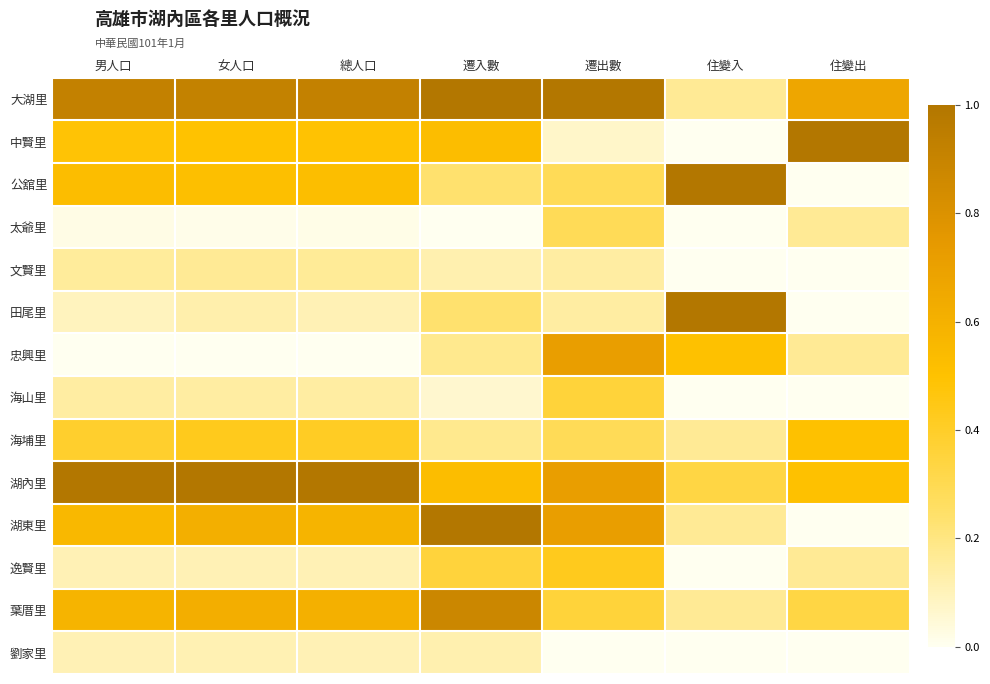

Reading right to left, list all the values displayed in this chart.

大湖里: 住變出=0.7	住變入=0.2	遷出數=1.0	遷入數=1.0	總人口=0.9	女人口=0.9	男人口=0.9
中賢里: 住變出=1.0	住變入=0.0	遷出數=0.1	遷入數=0.5	總人口=0.5	女人口=0.5	男人口=0.5
公舘里: 住變出=0.0	住變入=1.0	遷出數=0.3	遷入數=0.2	總人口=0.5	女人口=0.5	男人口=0.5
太爺里: 住變出=0.2	住變入=0.0	遷出數=0.3	遷入數=0.0	總人口=0.0	女人口=0.0	男人口=0.0
文賢里: 住變出=0.0	住變入=0.0	遷出數=0.1	遷入數=0.1	總人口=0.2	女人口=0.2	男人口=0.2
田尾里: 住變出=0.0	住變入=1.0	遷出數=0.1	遷入數=0.2	總人口=0.1	女人口=0.1	男人口=0.1
忠興里: 住變出=0.2	住變入=0.5	遷出數=0.7	遷入數=0.2	總人口=0.0	女人口=0.0	男人口=0.0
海山里: 住變出=0.0	住變入=0.0	遷出數=0.4	遷入數=0.1	總人口=0.1	女人口=0.1	男人口=0.1
海埔里: 住變出=0.5	住變入=0.2	遷出數=0.3	遷入數=0.2	總人口=0.4	女人口=0.4	男人口=0.4
湖內里: 住變出=0.5	住變入=0.3	遷出數=0.7	遷入數=0.5	總人口=1.0	女人口=1.0	男人口=1.0
湖東里: 住變出=0.0	住變入=0.2	遷出數=0.7	遷入數=1.0	總人口=0.6	女人口=0.6	男人口=0.6
逸賢里: 住變出=0.2	住變入=0.0	遷出數=0.4	遷入數=0.4	總人口=0.1	女人口=0.1	男人口=0.1
葉厝里: 住變出=0.3	住變入=0.2	遷出數=0.4	遷入數=0.9	總人口=0.6	女人口=0.6	男人口=0.6
劉家里: 住變出=0.0	住變入=0.0	遷出數=0.0	遷入數=0.1	總人口=0.1	女人口=0.1	男人口=0.1